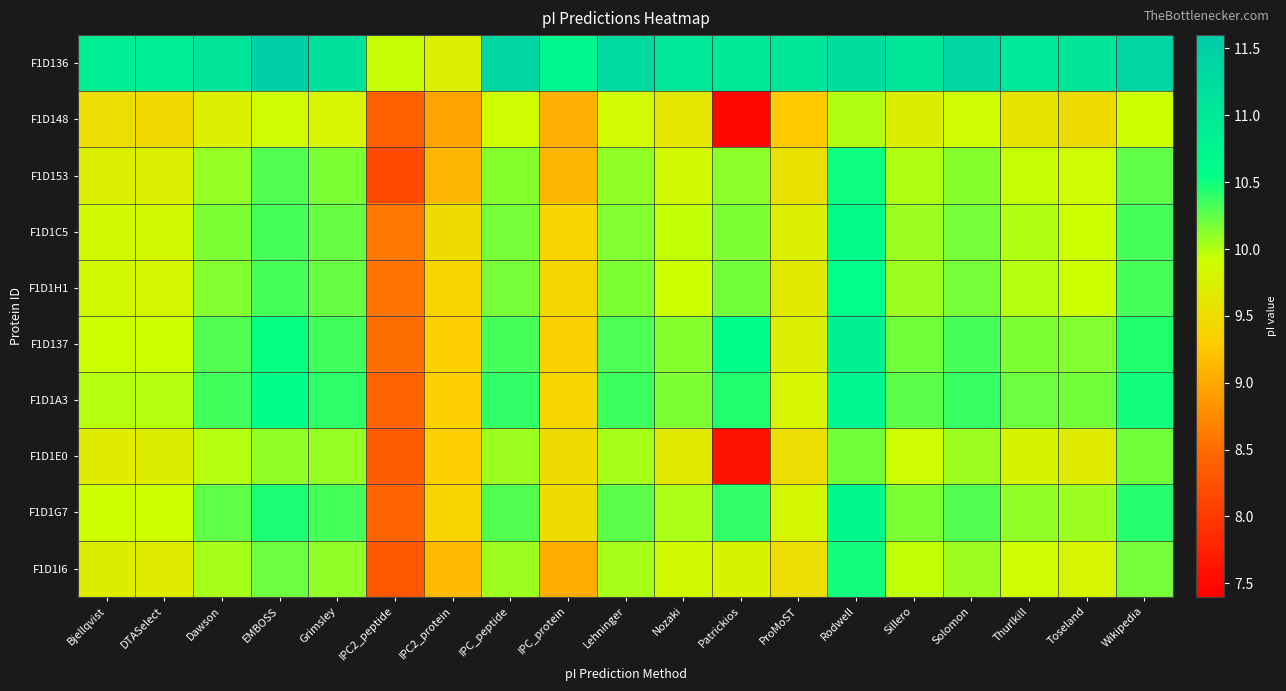

Count the number of categories in the chart.

19